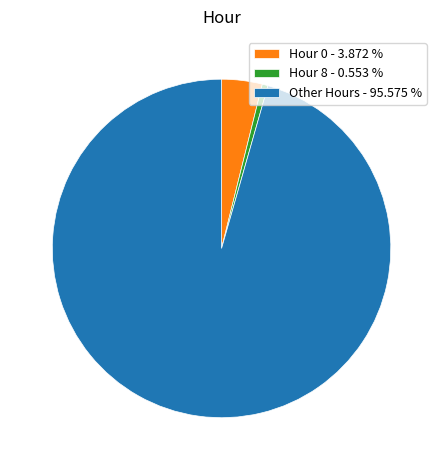

Is the sum of Hour 0 - 3.872 % and Other Hours - 95.575 % greater than half?

Yes